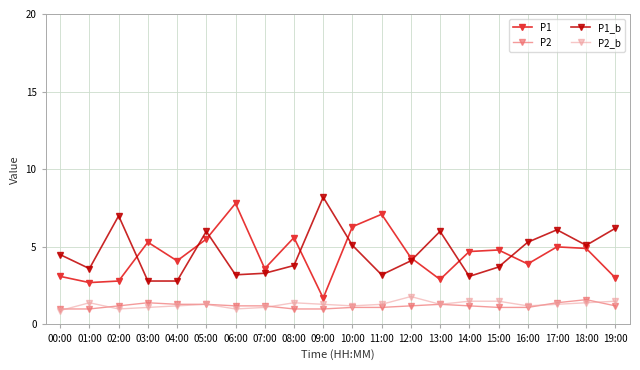

Where is the first local maximum for P1?

03:00